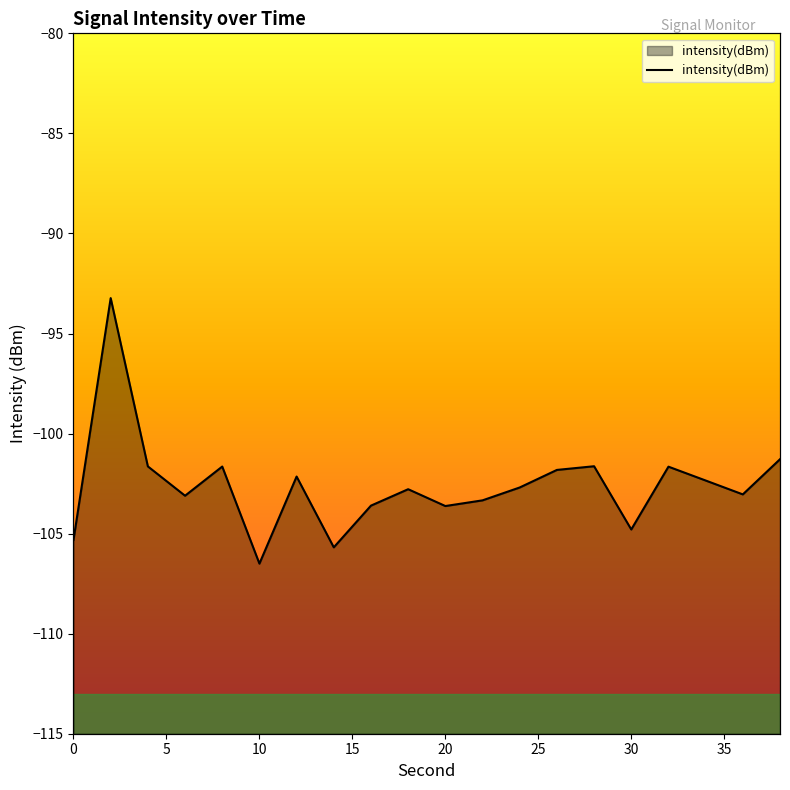

How many interior local valleys (lower than both neighbors) does the data have?

6